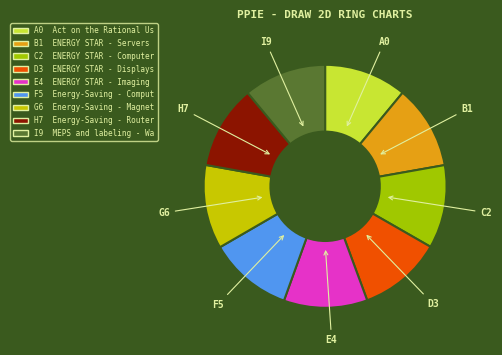

How many segments does this pie chart have?

9